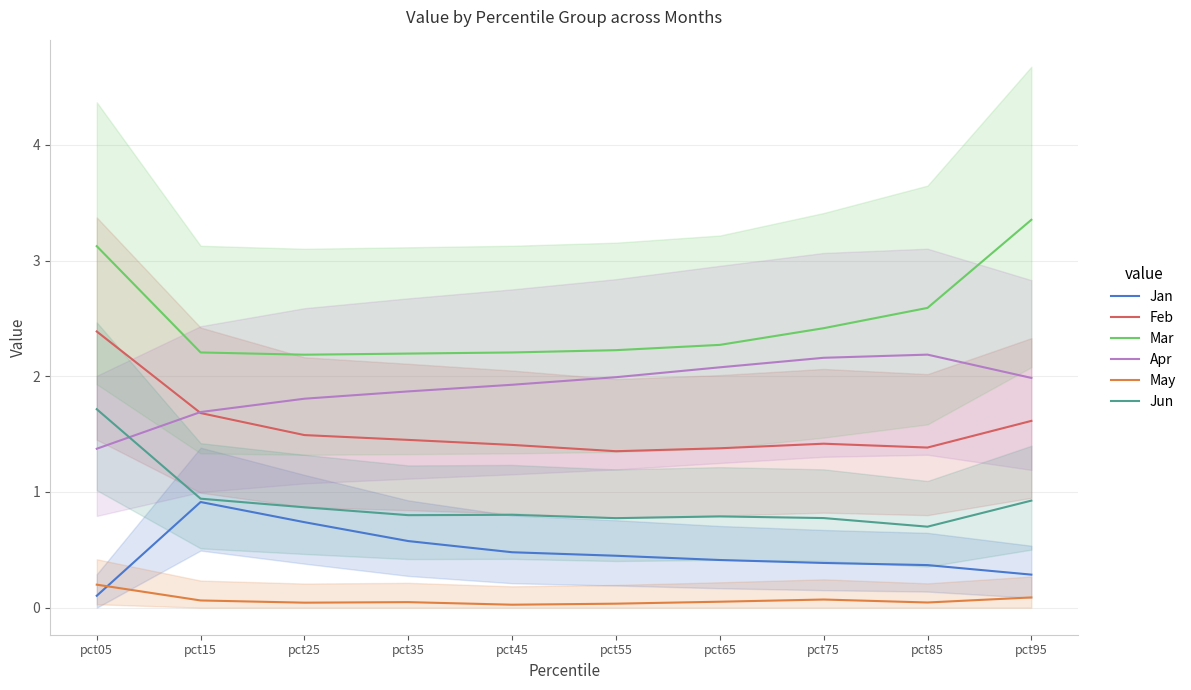

True or false: Apr and May intersect in this chart.

False